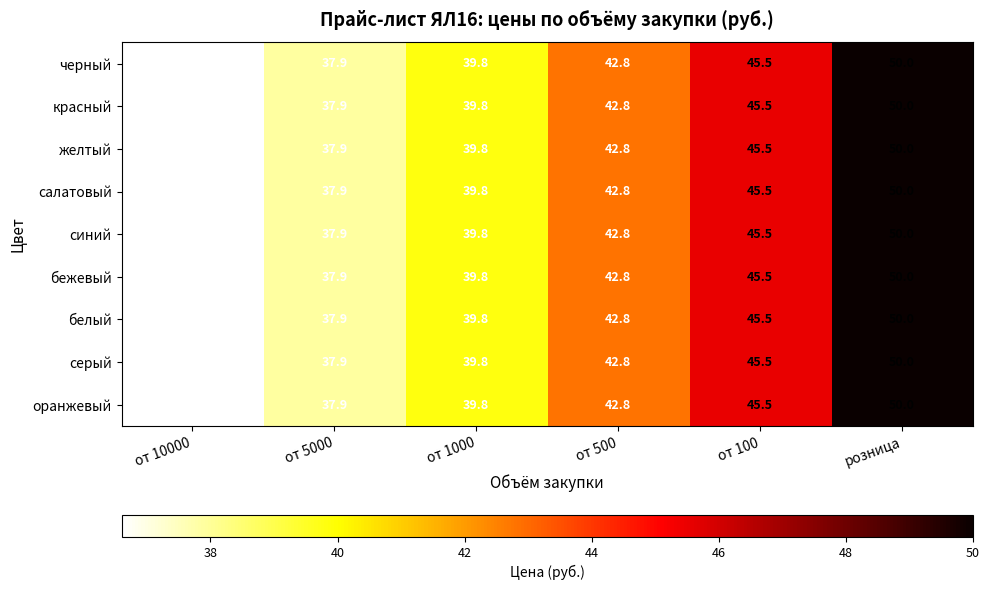

What is the total value across all series at от 100?

409.5